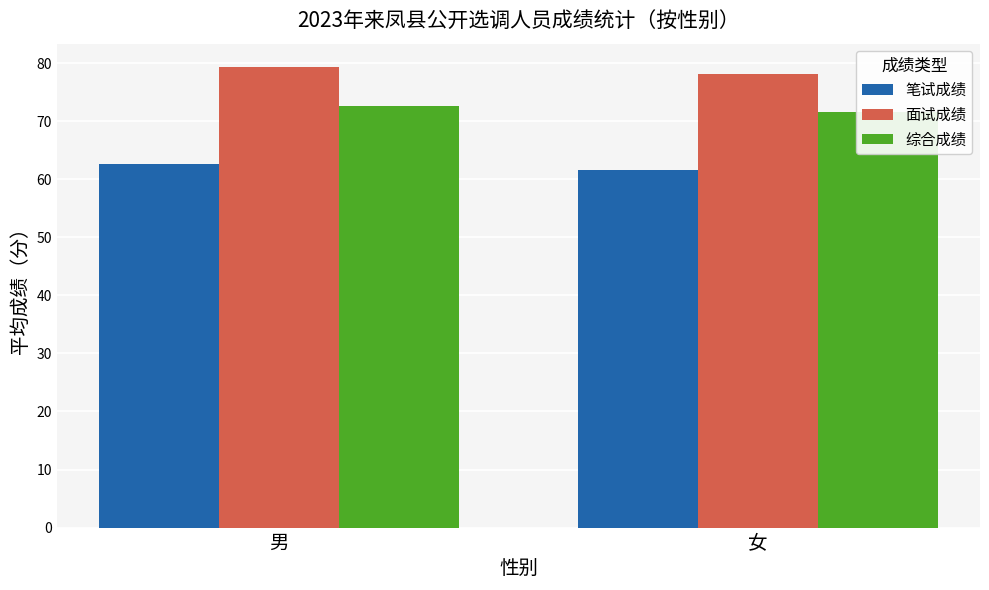

What is the label of the 2nd bar from the left?

女